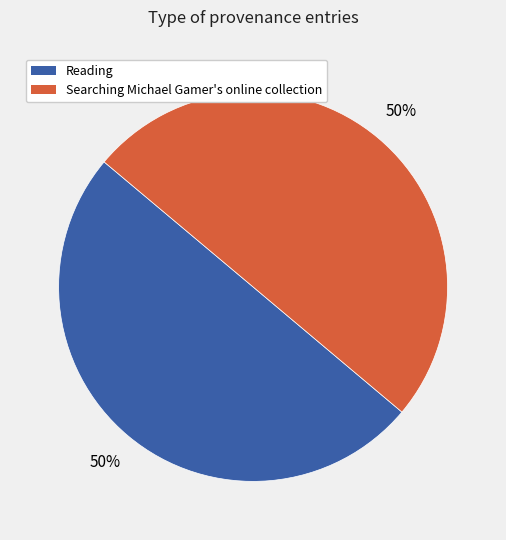

How many segments does this pie chart have?

2